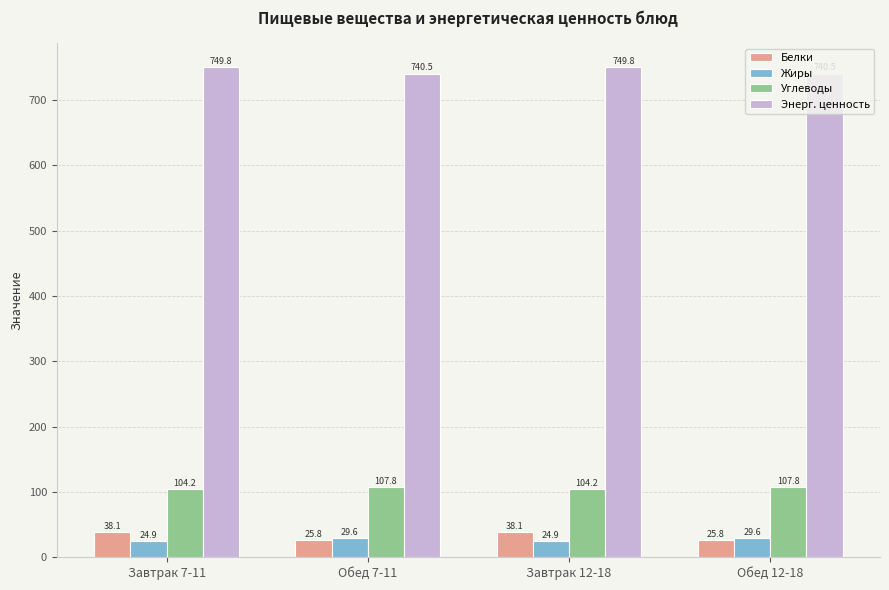

What is the spread (max minus min) of values at Завтрак 7-11?

724.9